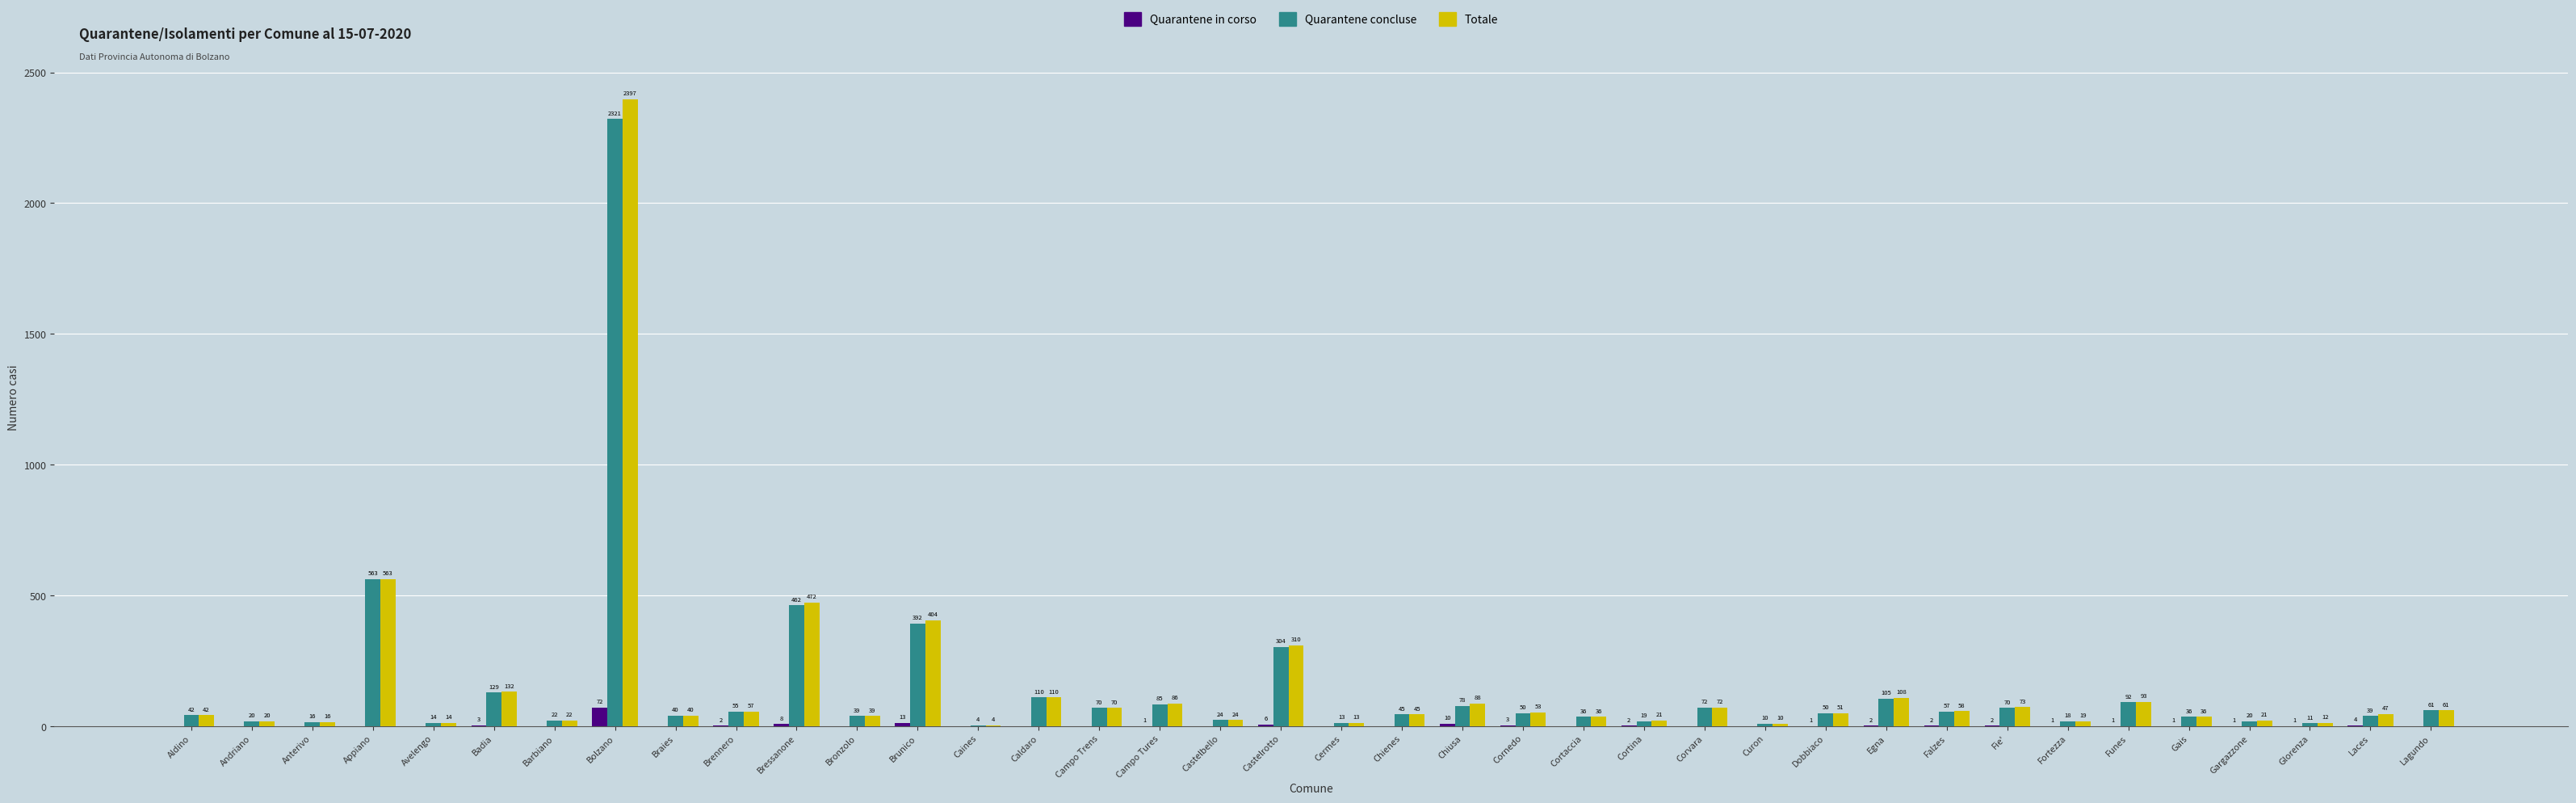

What is the sum of all Quarantene in corso values?

136